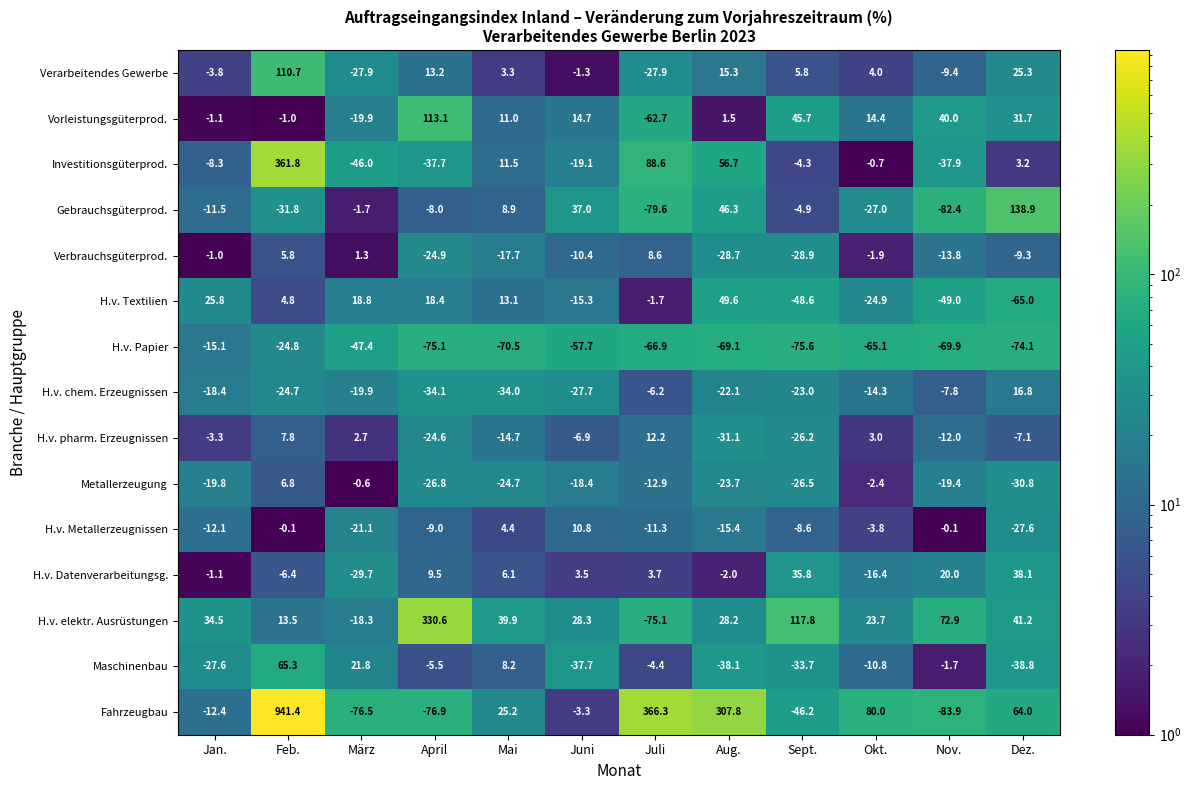

What is the difference between the maximum and minimum values in the Maschinenbau series?

104.1